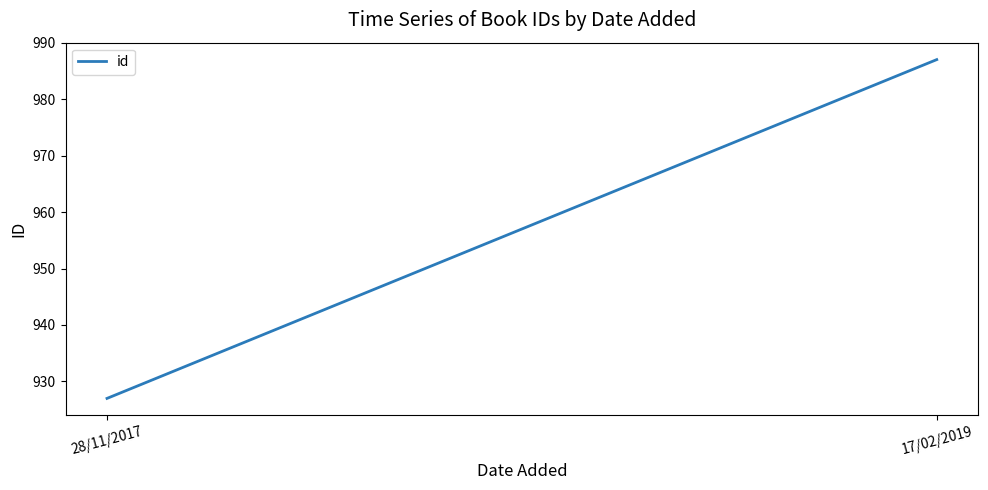

What is the minimum value shown in the chart?

927